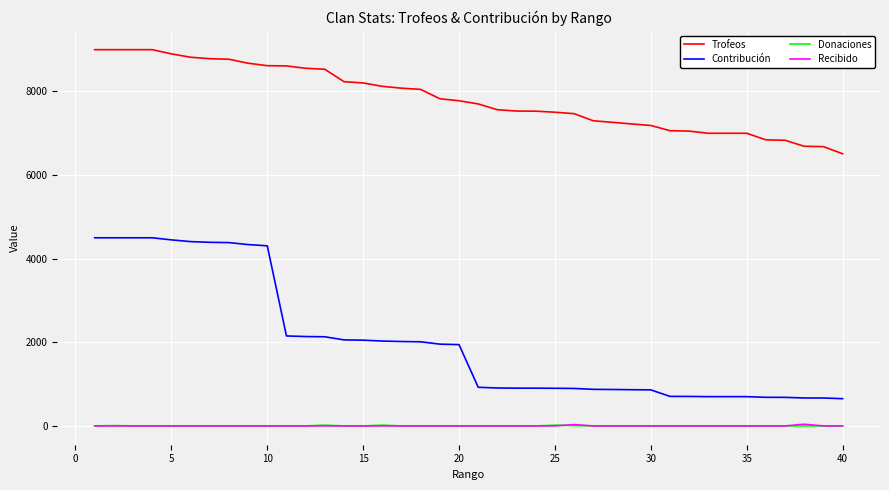

Which series has the largest total across all categories?

Trofeos